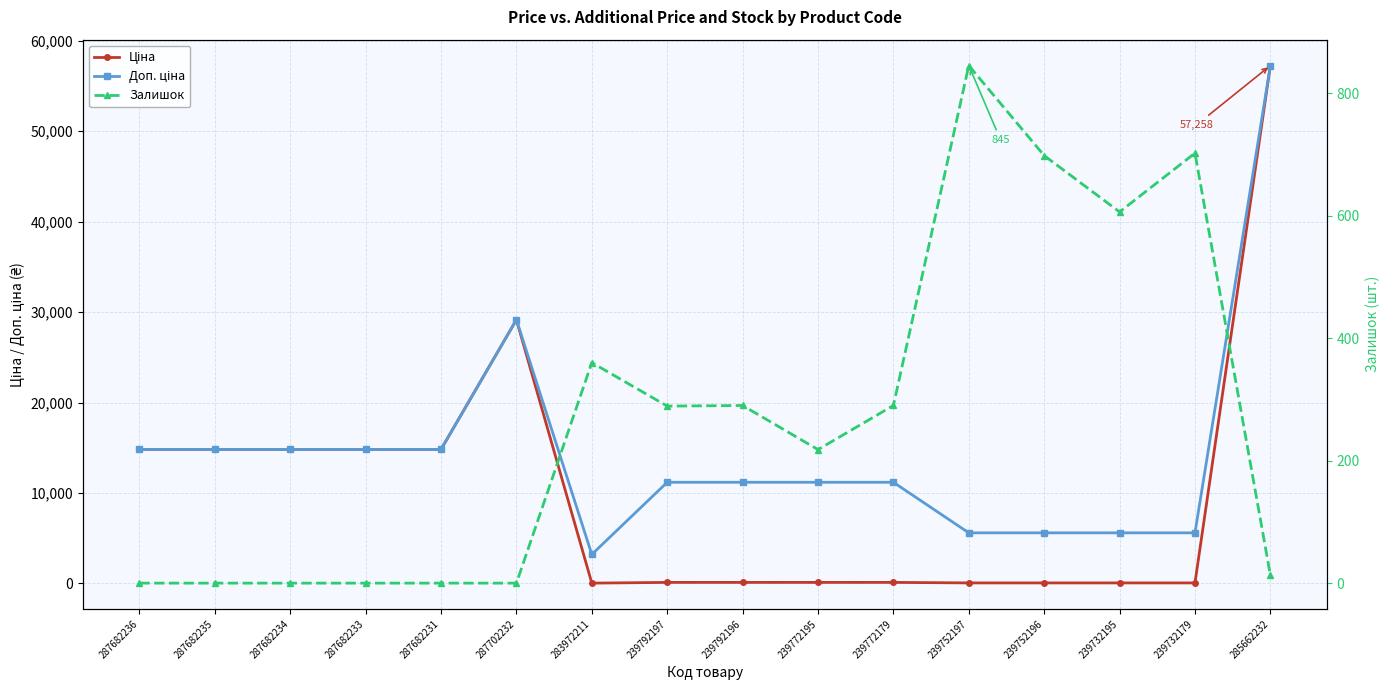

Reading left to right, what are all the values shown in this chart?

Ціна: 14817.6	14817.6	14817.6	14817.6	14817.6	29152.3	32.0	111.8	111.8	111.8	111.8	55.9	55.9	55.9	55.9	57258.0
Доп. ціна: 14817.6	14817.6	14817.6	14817.6	14817.6	29152.3	3205.0	11182.0	11182.0	11182.0	11182.0	5591.0	5591.0	5591.0	5591.0	57258.0
Залишок: 0.0	0.0	0.0	0.0	0.0	0.0	360.0	289.0	290.0	218.0	290.0	845.0	698.0	606.0	702.0	13.0